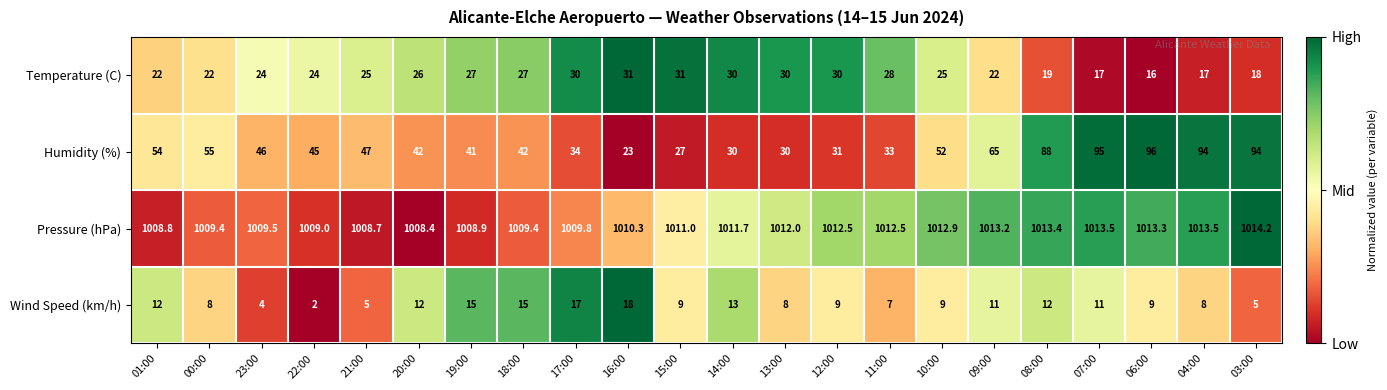

What is the difference between the second highest and second lowest values in the Pressure (hPa) series?

4.8